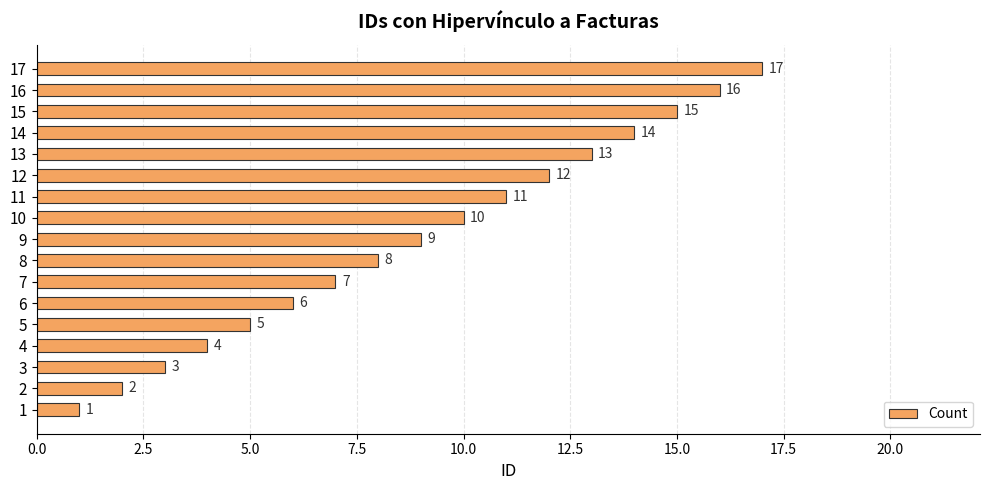

What is the difference between the maximum and minimum values?

16